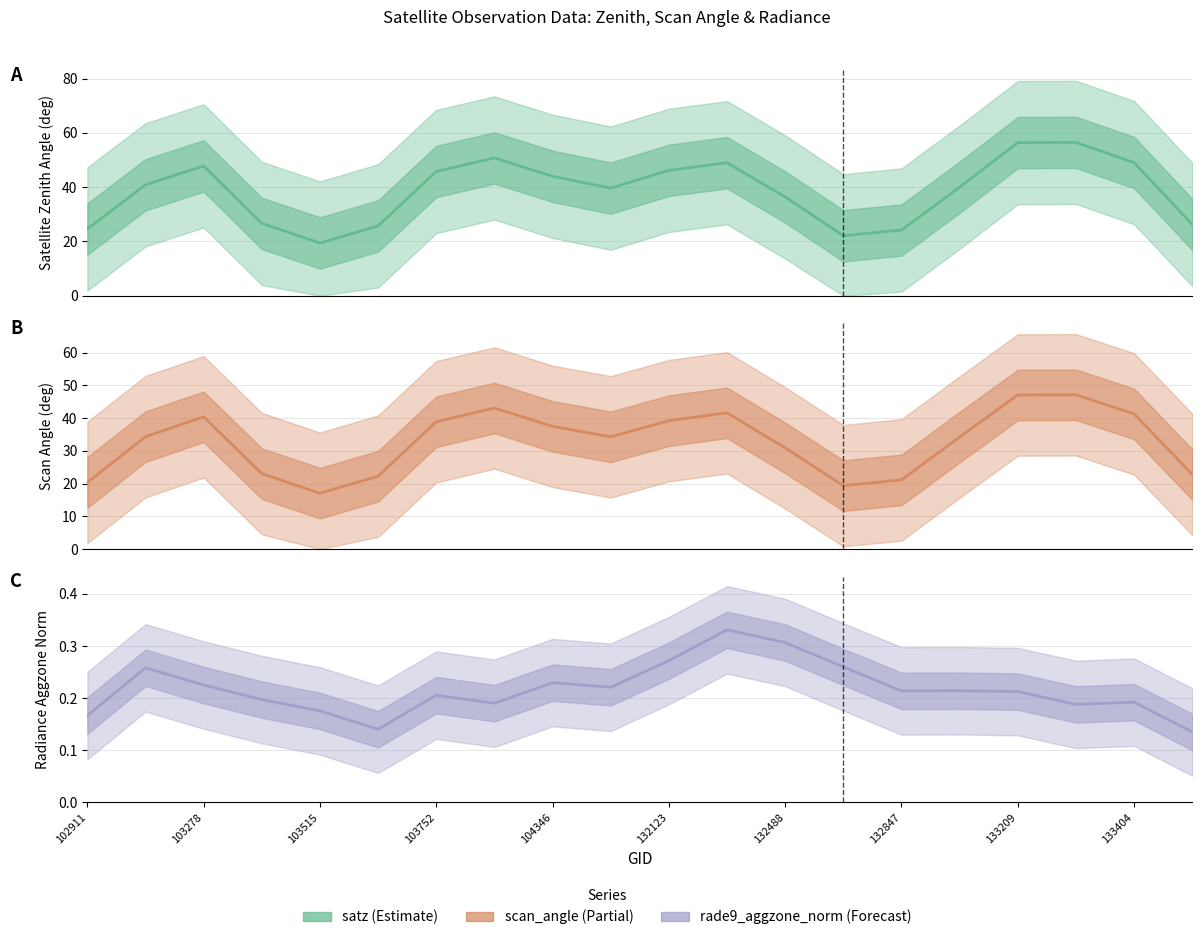

Between 17 and 16, which is larger?

17